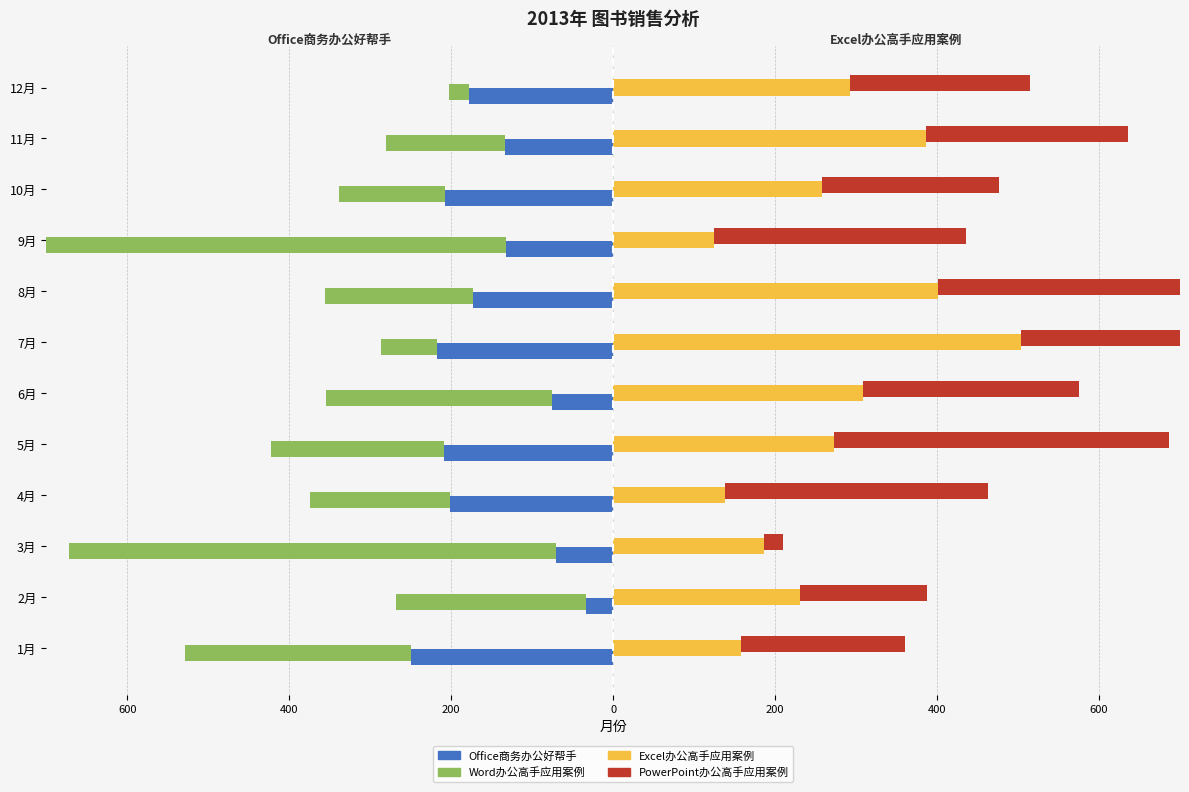

What is the label of the 5th bar from the right?

8月